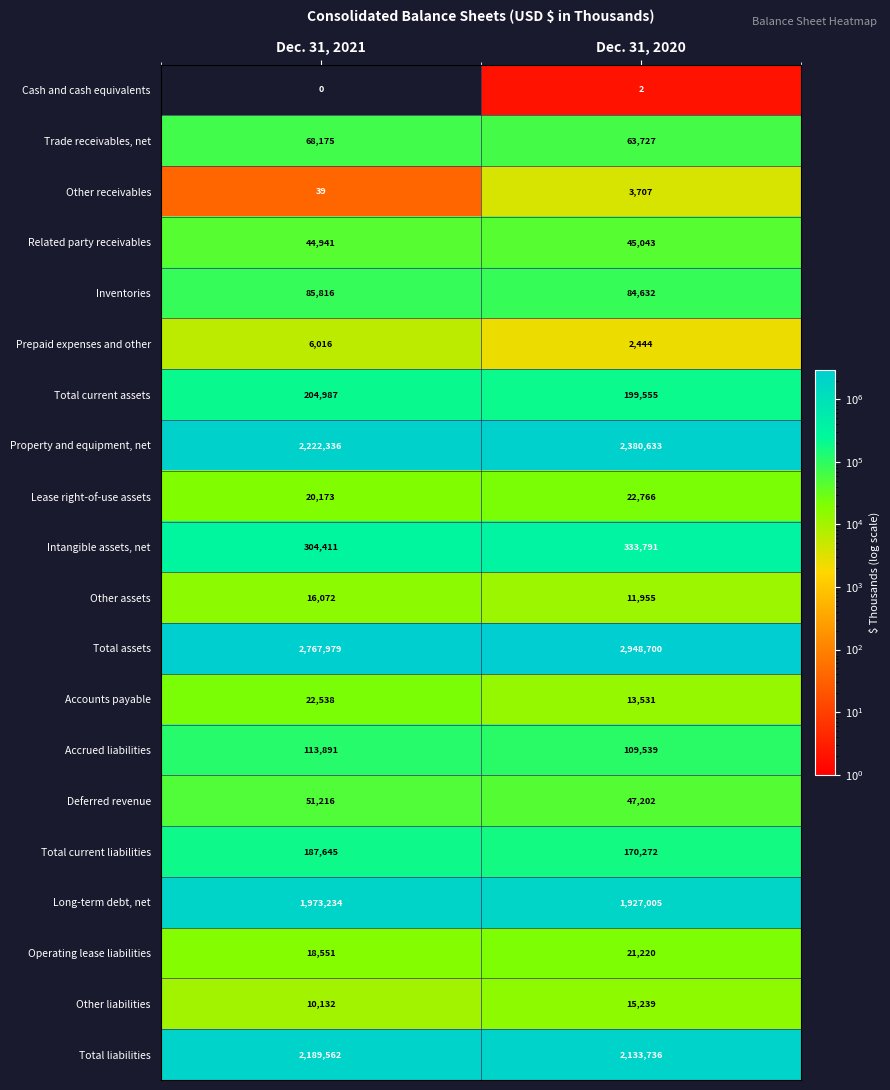

What is the difference between the Other receivables values at Dec. 31, 2021 and Dec. 31, 2020?

3668